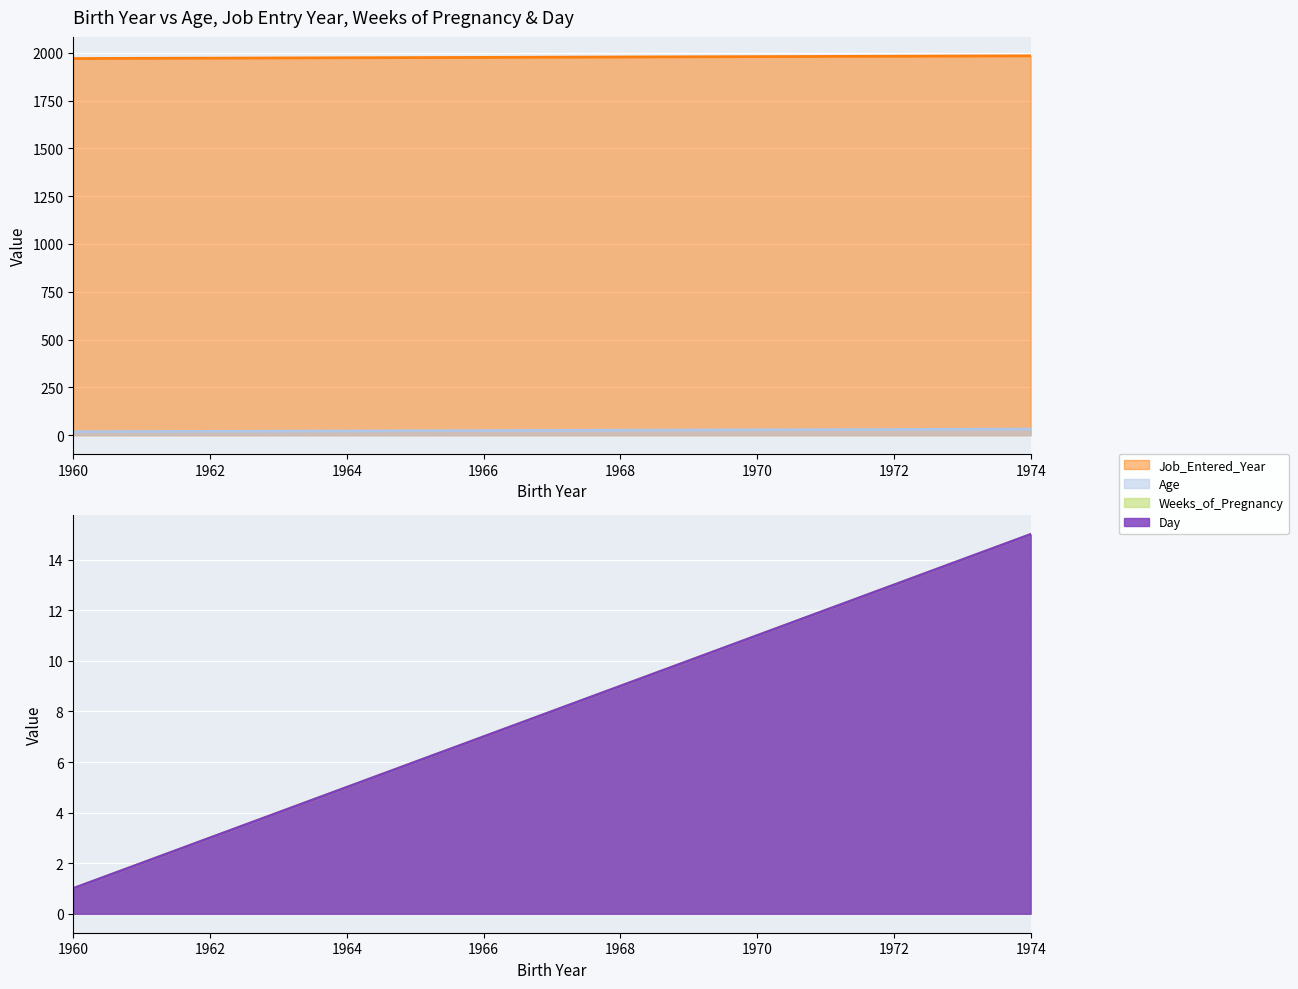

What is the approximate value of Job_Entered_Year at 1972?

30